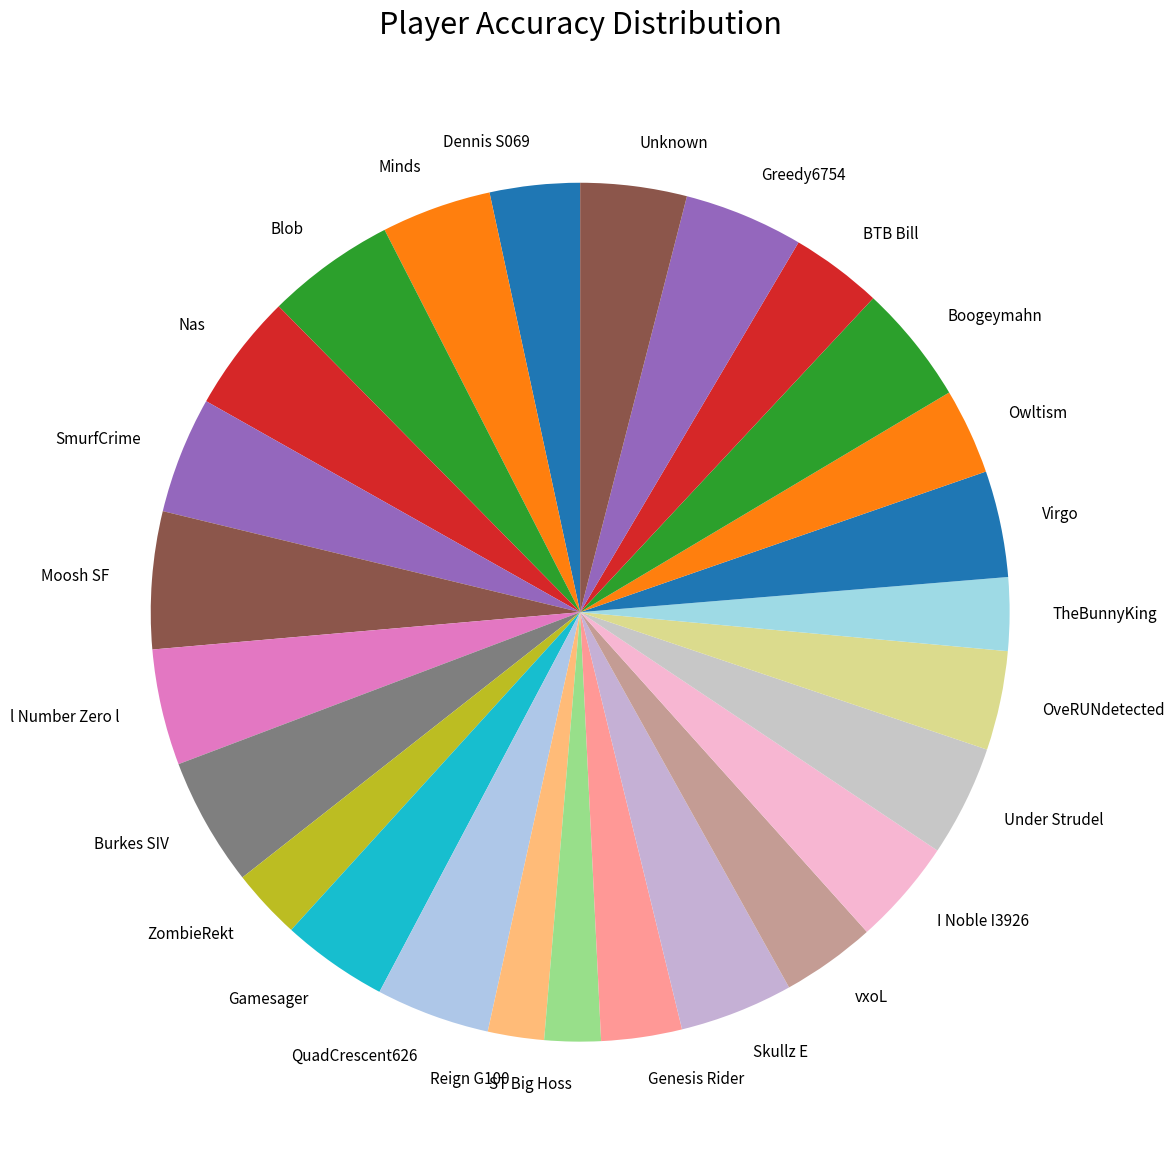

Which has a higher value, BTB Bill or ZombieRekt?

BTB Bill